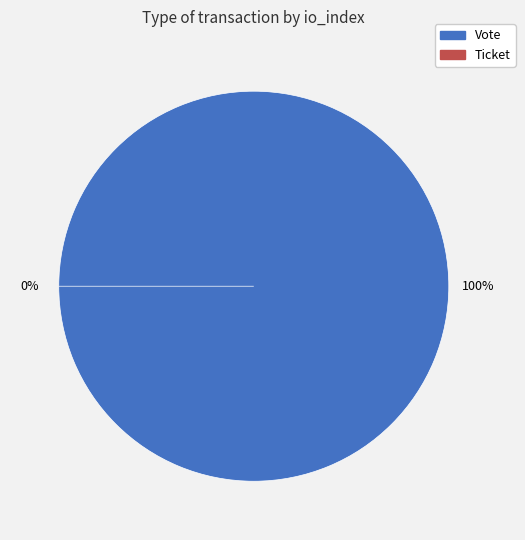

Is it true that Ticket is 1% of the pie?

False